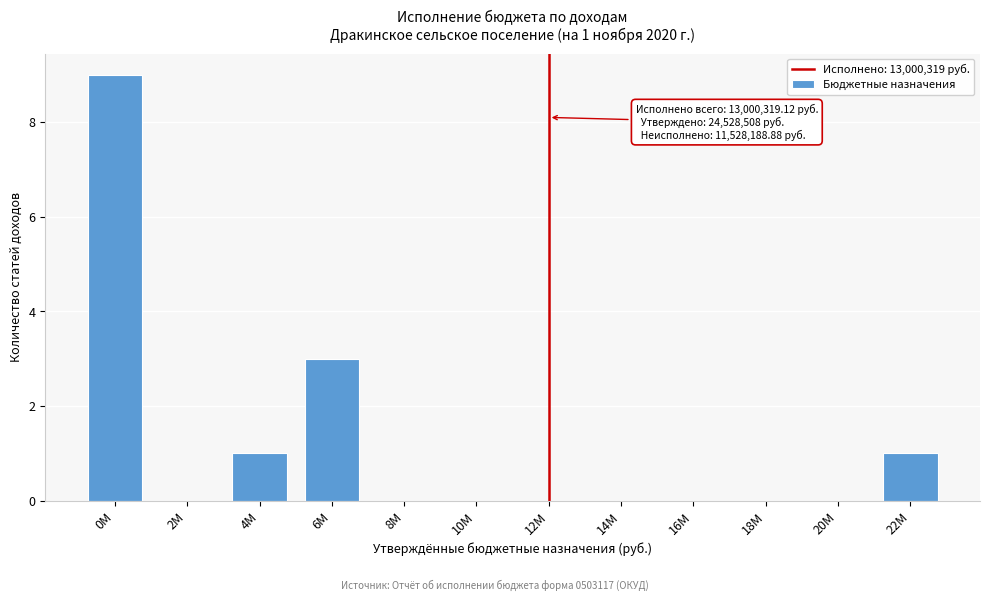

Reading right to left, list all the values displayed in this chart.

22M=1	20M=0	18M=0	16M=0	14M=0	12M=0	10M=0	8M=0	6M=3	4M=1	2M=0	0M=9